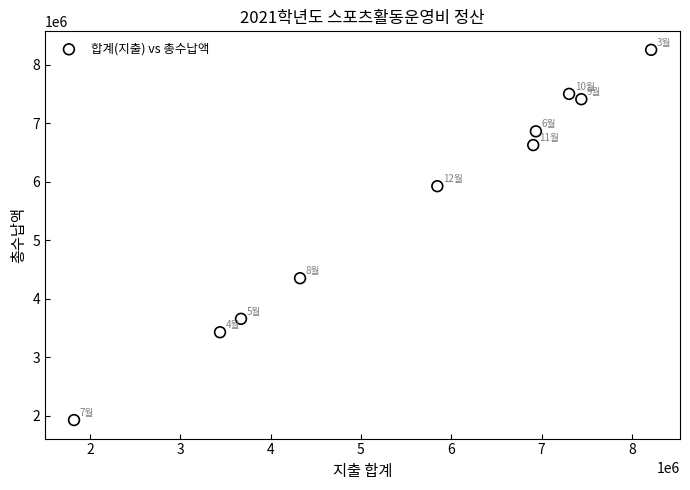

What Y value in the scatter plot is closest to 5087745?

4348440